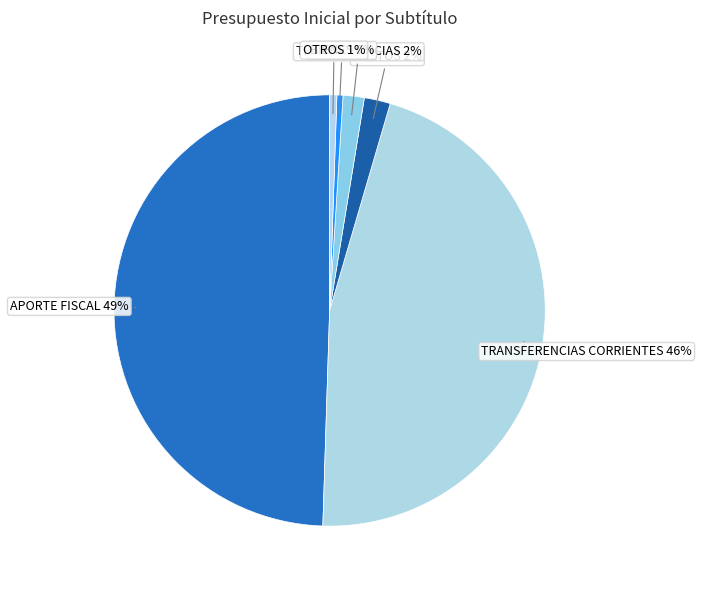

How many segments does this pie chart have?

6